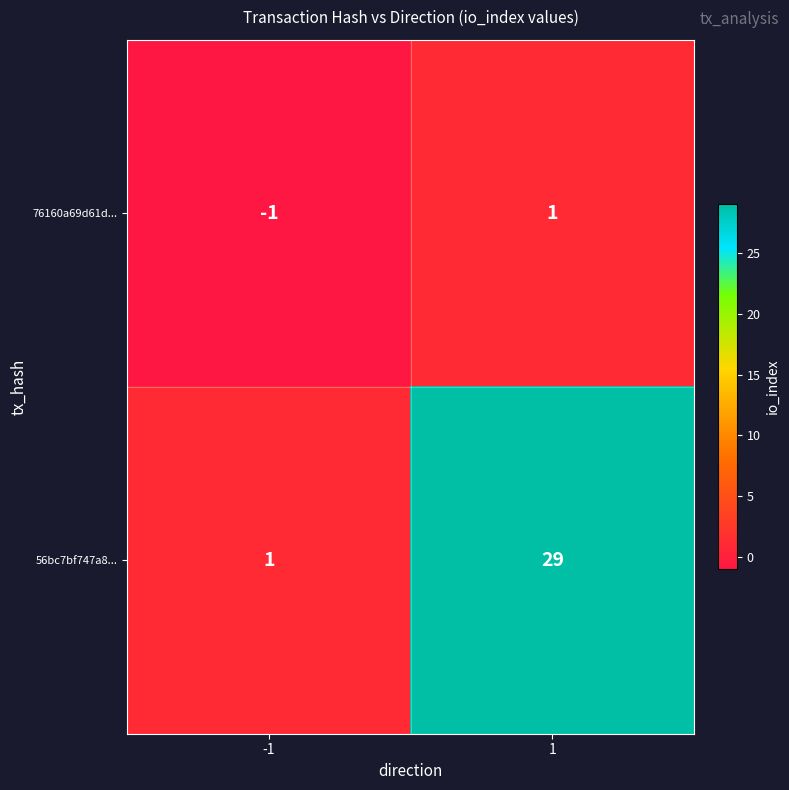

Reading left to right, extract all data points from this chart.

76160a69d61d...: -1	1
56bc7bf747a8...: 1	29